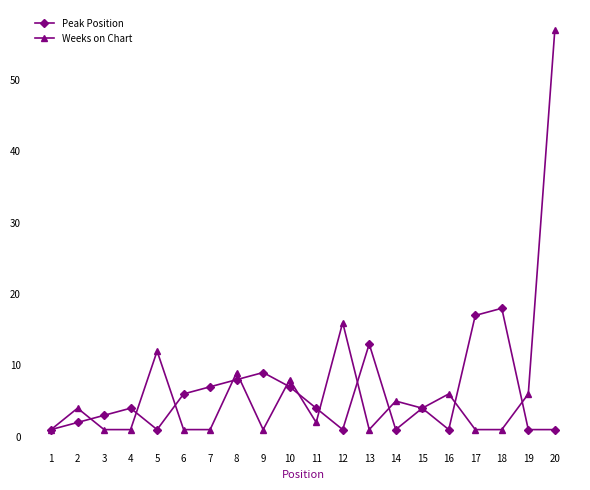

Rank the series by their maximum value, from lowest to highest.

Peak Position, Weeks on Chart